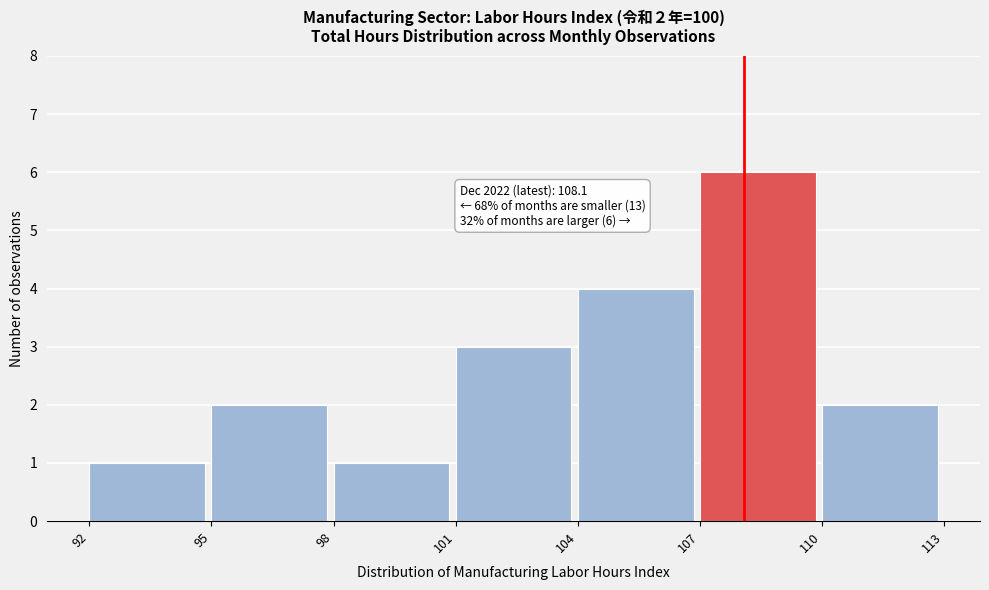

Over which range of the x-axis is the bar tallest?

107 to 110